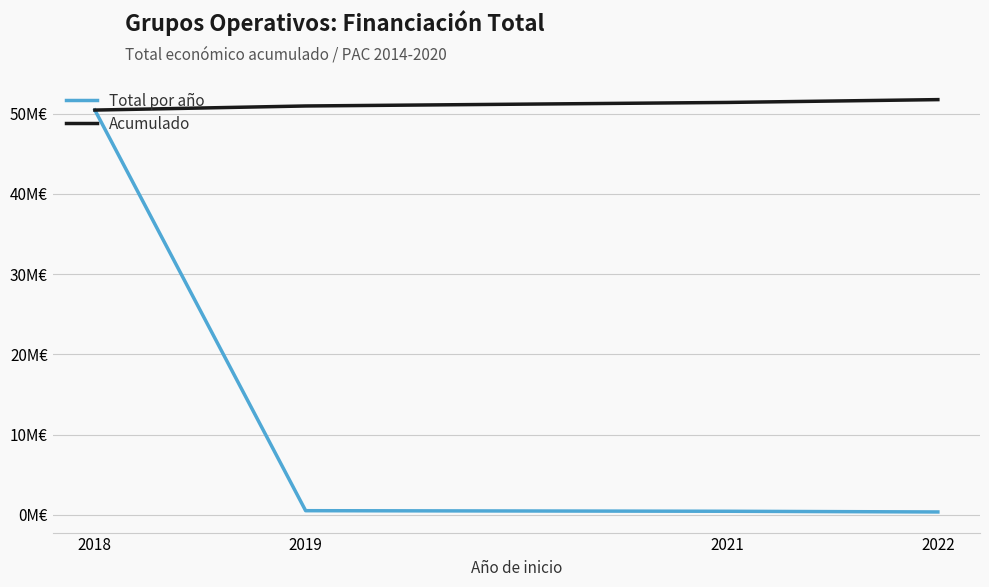

Does the chart have visible grid lines?

Yes